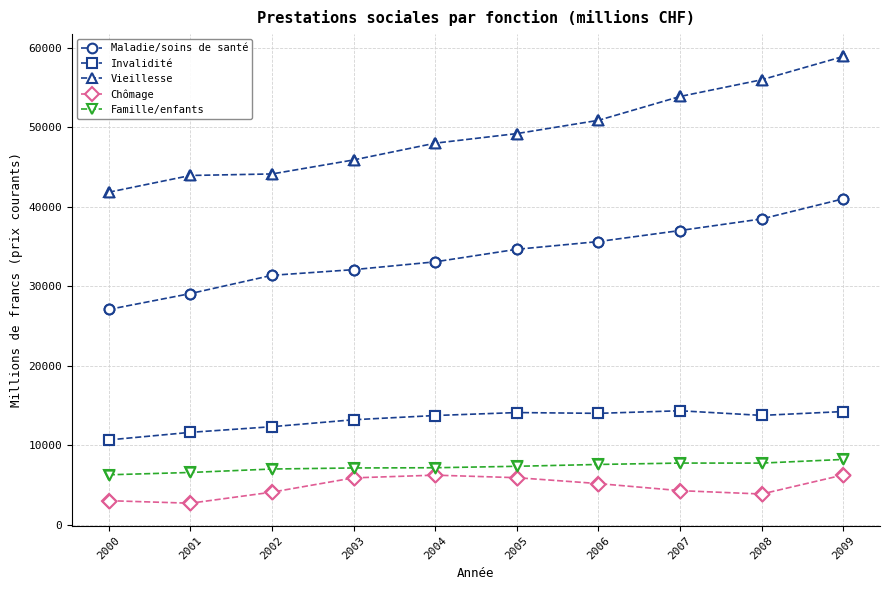

Which series changed the most between 2006 and 2009?

Vieillesse